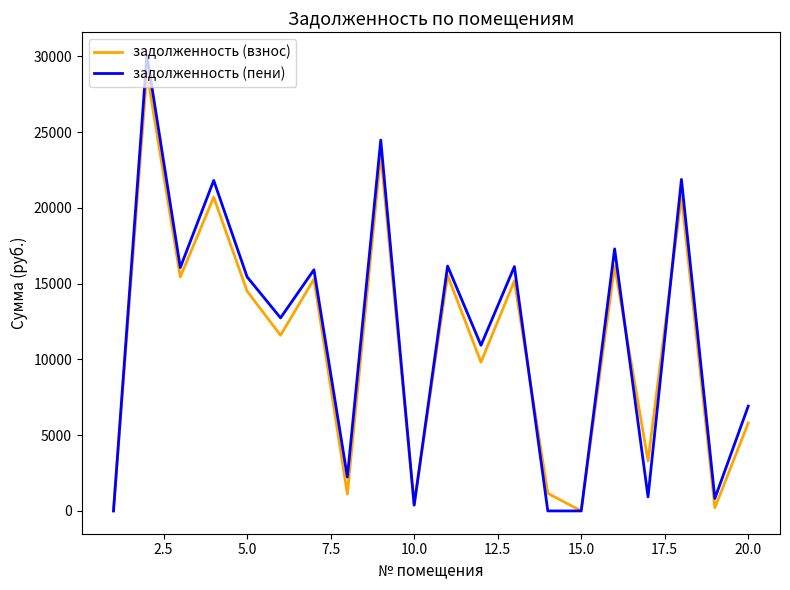

At how many categories does at least one series exceed 16799?

5